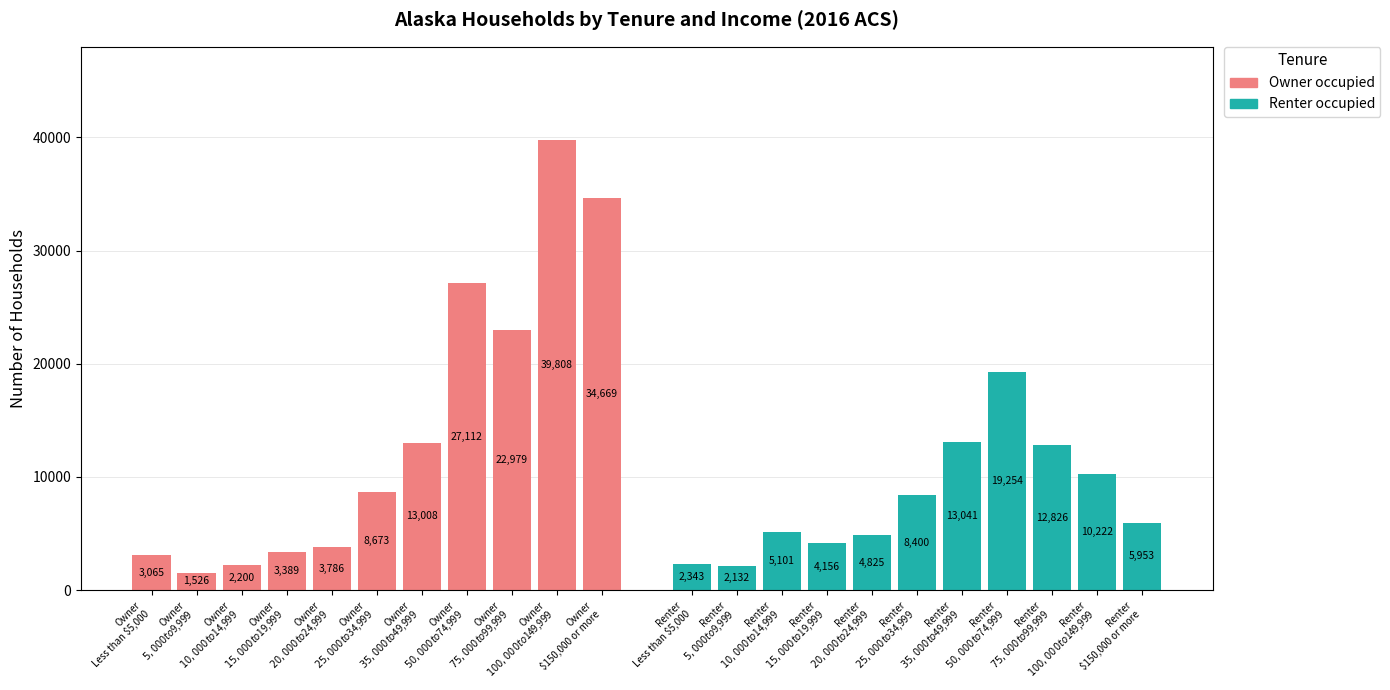

Are the bars grouped side by side (vs. stacked)?

Yes